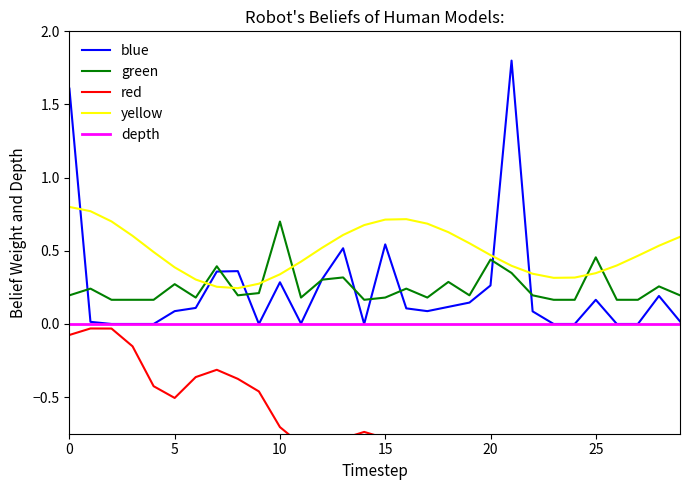

At which category does the chart reach its minimum across all series?

29